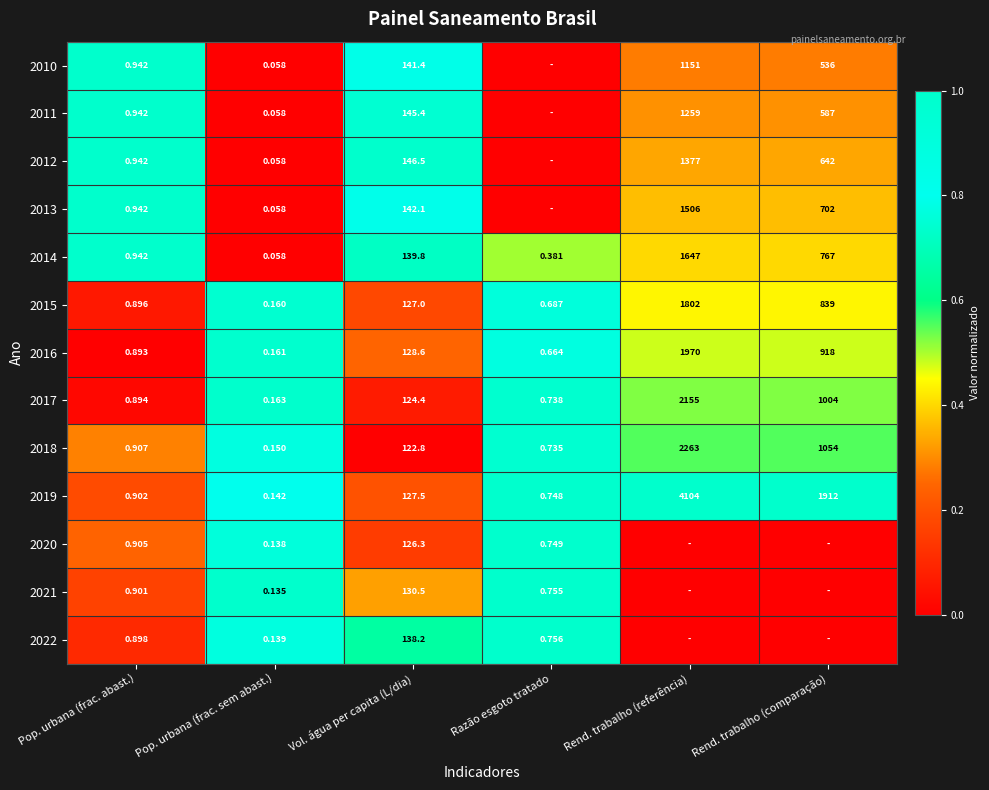

What is the total value across all series at Pop. urbana (frac. abast.)?

11.9